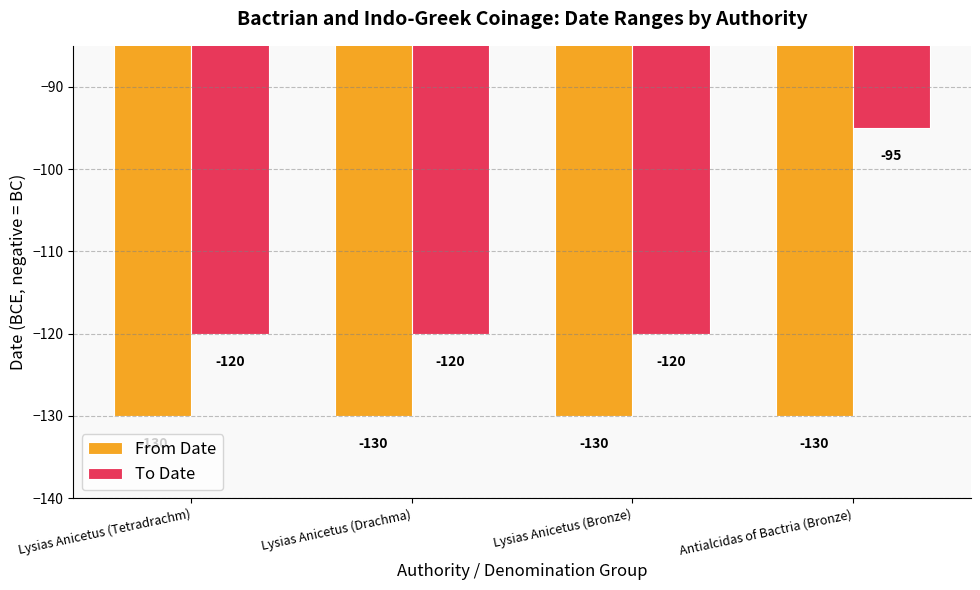

What is the value of the From Date bar at the 4th from the left?

-130